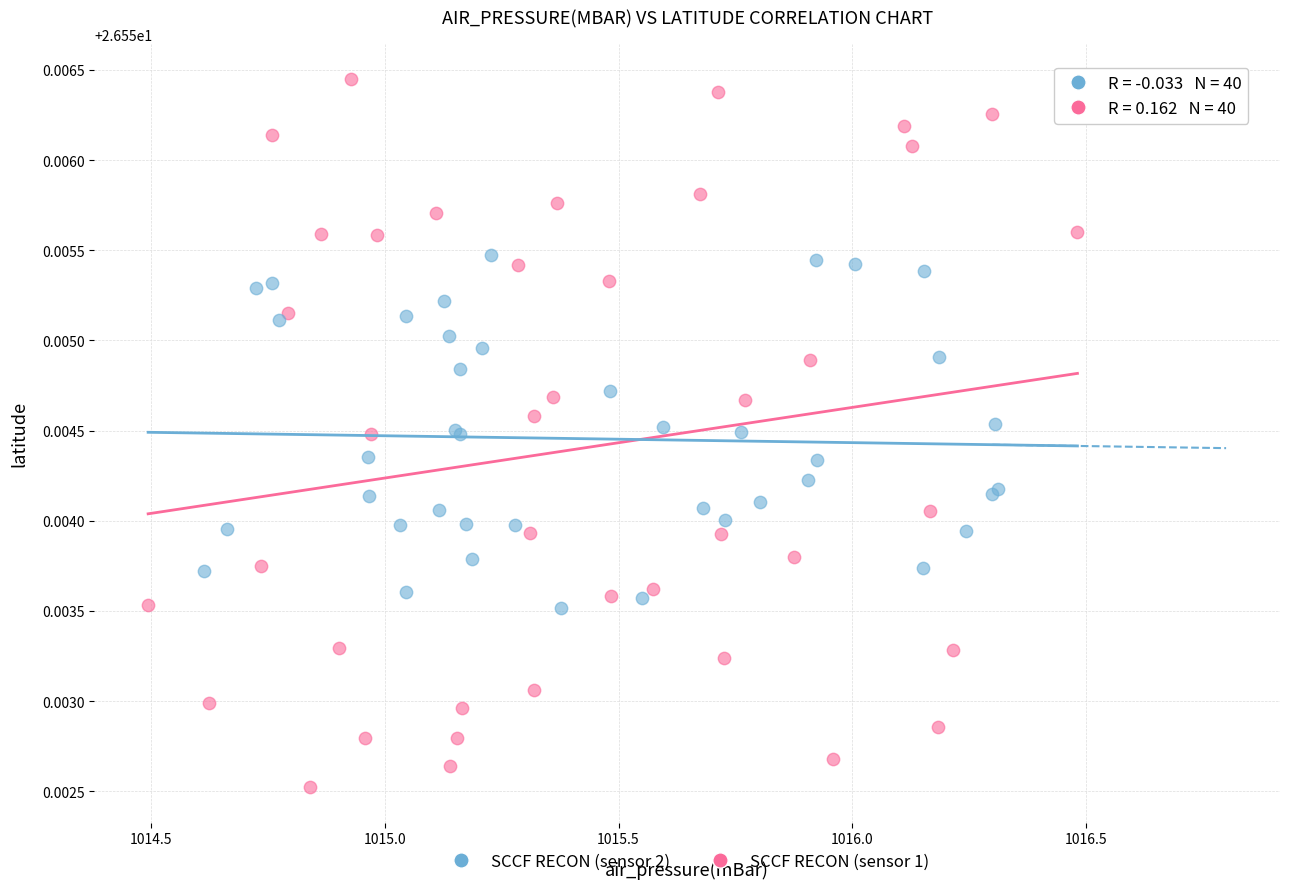

Which series contains the lowest Y value?

SCCF RECON (sensor 1)